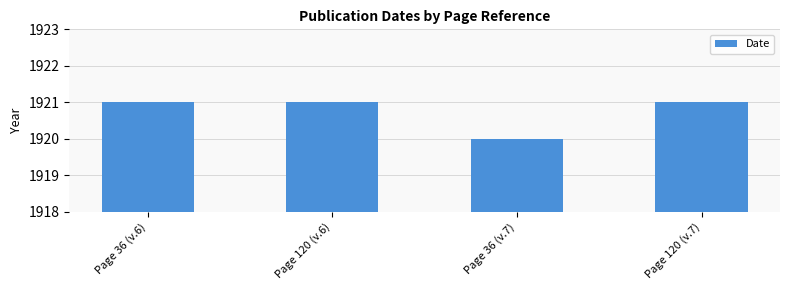

Is it true that the value at Page 120 (v.7) is 1921?

True